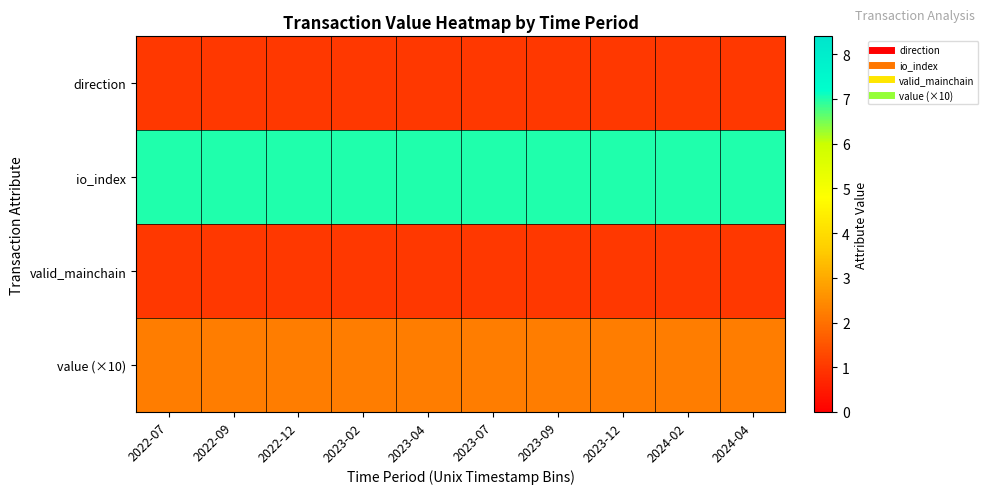

At which category is the sum across all series the highest?

2022-07